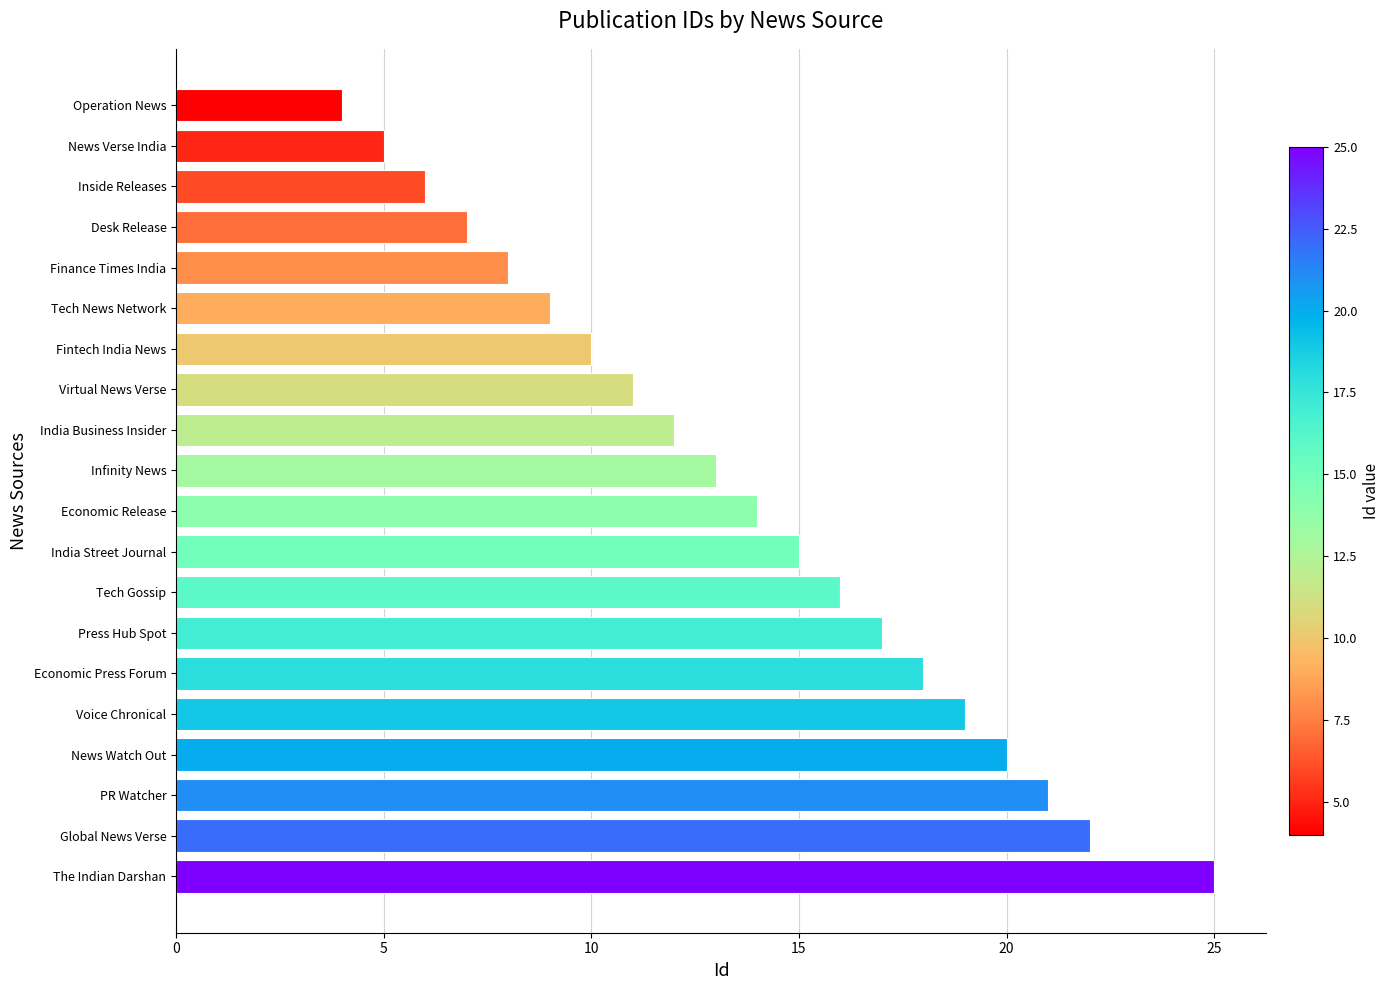

At which label is the value closest to 14?

Economic Release